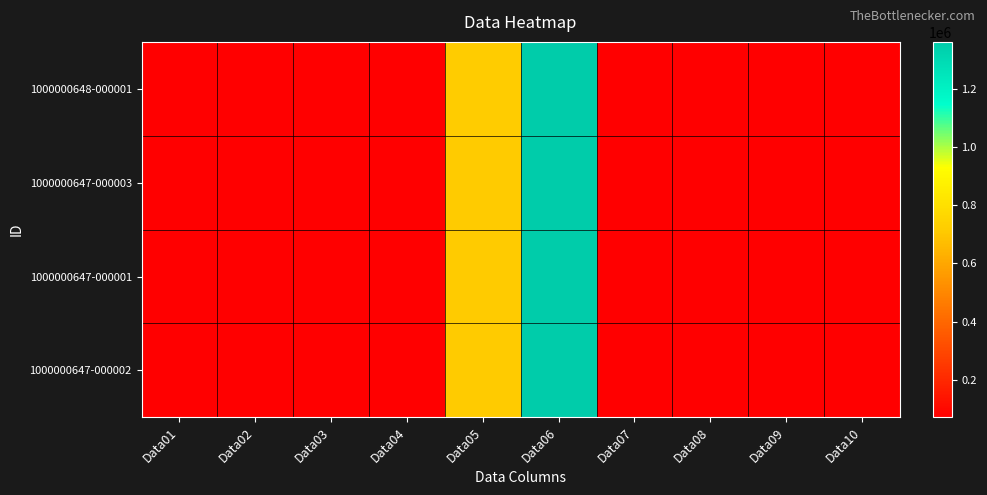

Rank the series at Data05 from highest to lowest value.

1000000648-000001, 1000000647-000003, 1000000647-000002, 1000000647-000001